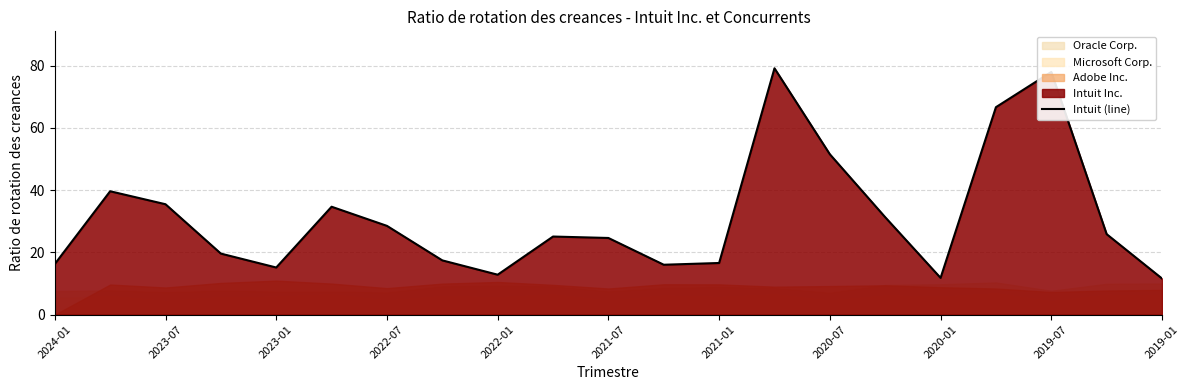

Reading left to right, transcribe all the data shown in this chart.

16.3	39.6	35.5	19.6	15.2	34.7	28.5	17.4	12.8	25.1	24.6	16.0	16.6	79.2	51.5	31.3	11.8	66.7	78.0	25.9	11.6